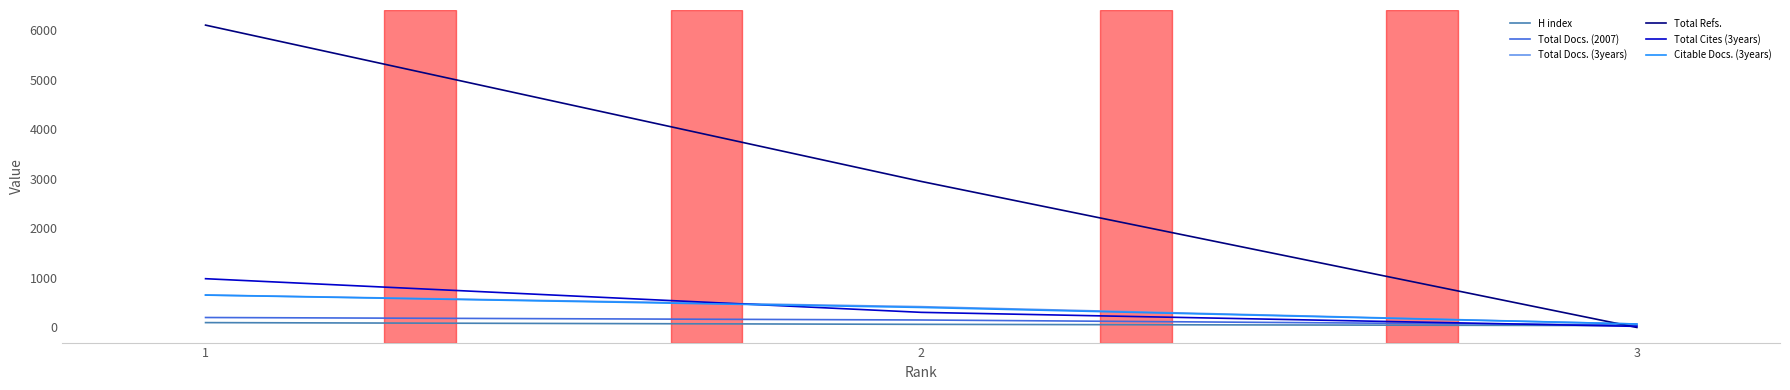

Is this an area chart (filled region under the line)?

No